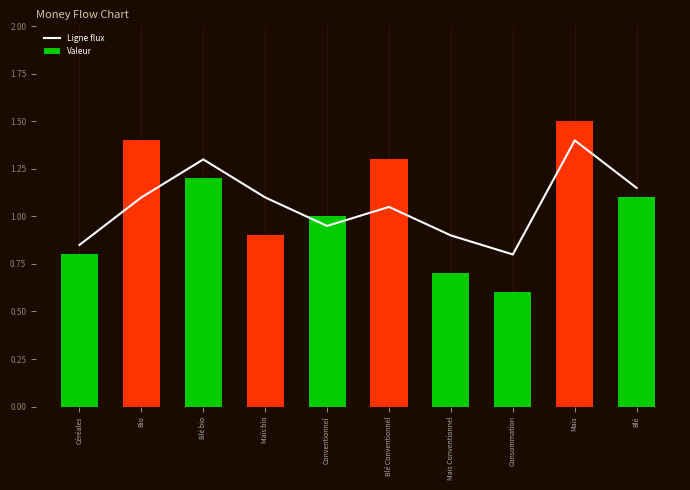

What is the label of the 10th bar from the right?

Céréales